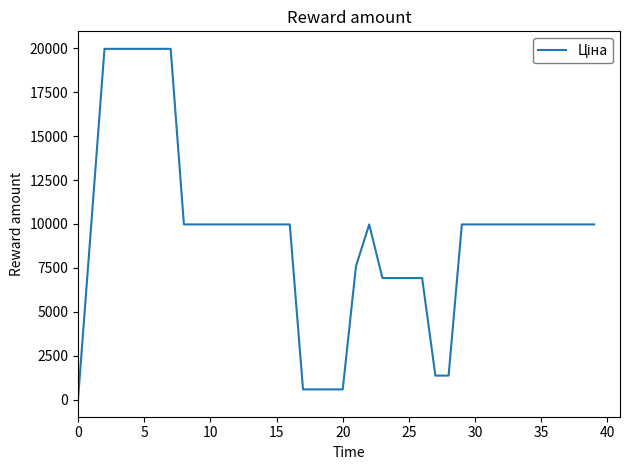

The value at 25 is 9743.9. True or false?

False